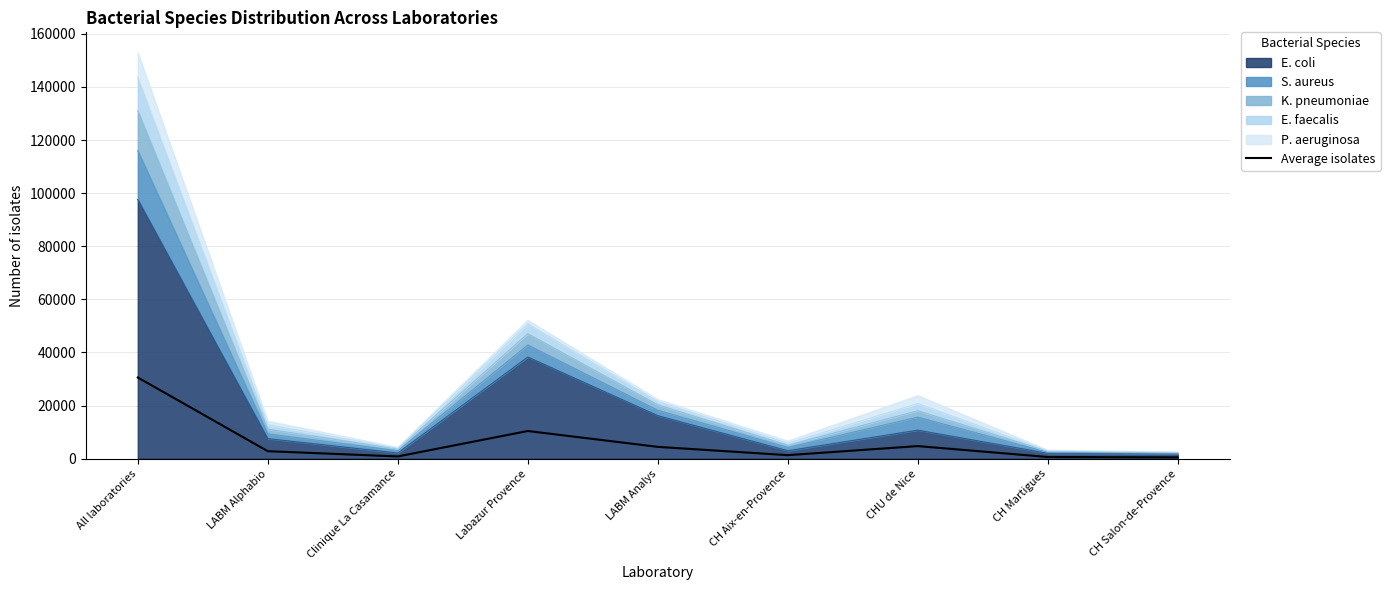

What is the value of the 3rd point from the left?

854.4